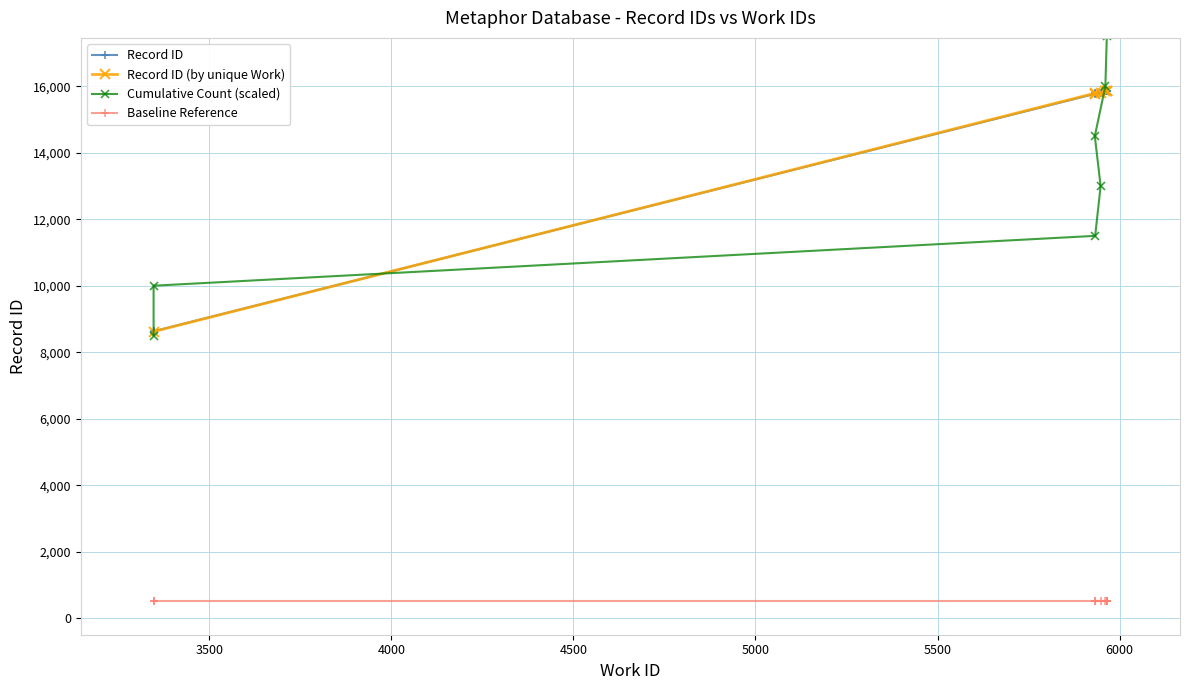

True or false: the data shows 4199 at 5965.

False